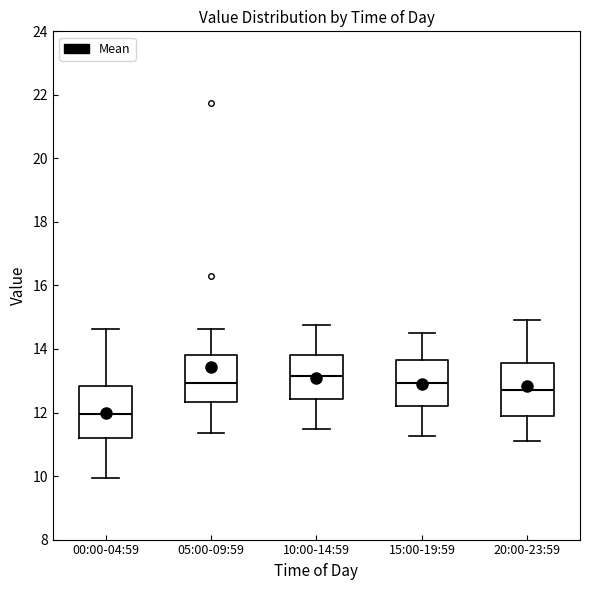

Where does the median line of the box for 10:00-14:59 sit on the y-axis? The values are not printed on the chart, so give them approximately, as read against the axis.

13.2